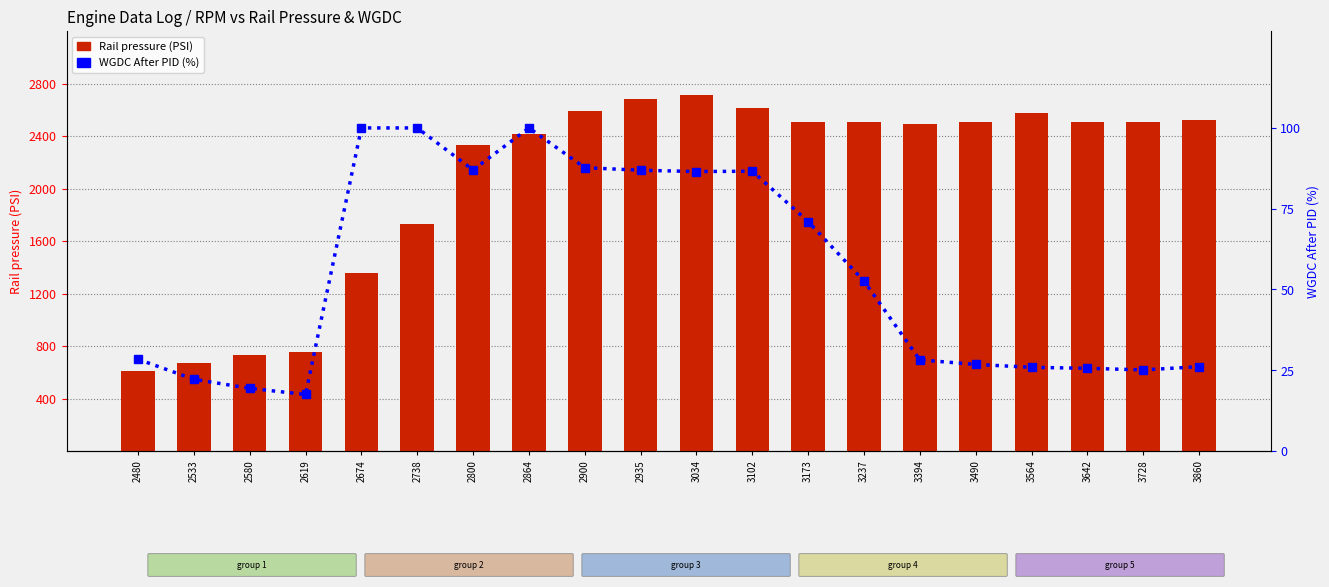

Is it true that Rail pressure (PSI) equals 2510.1 at 3490?

True